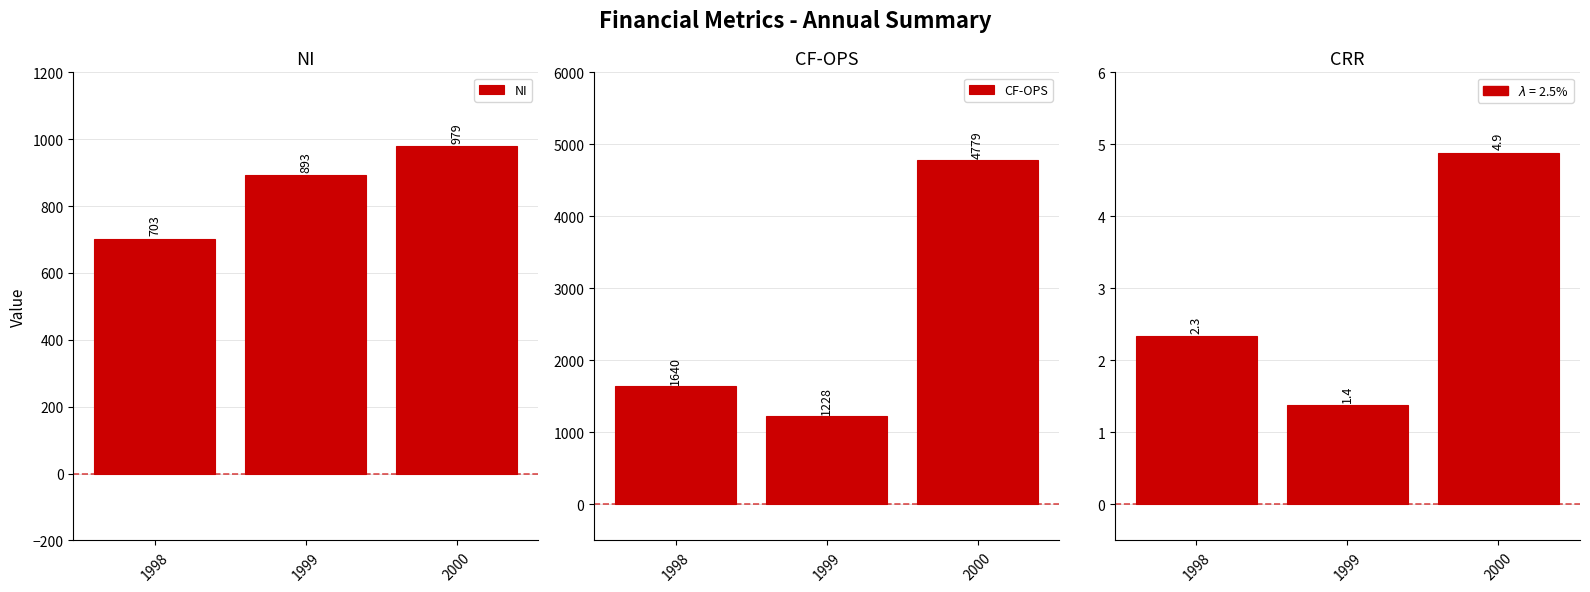

Is it true that CRR equals 2.4 at 1999?

False